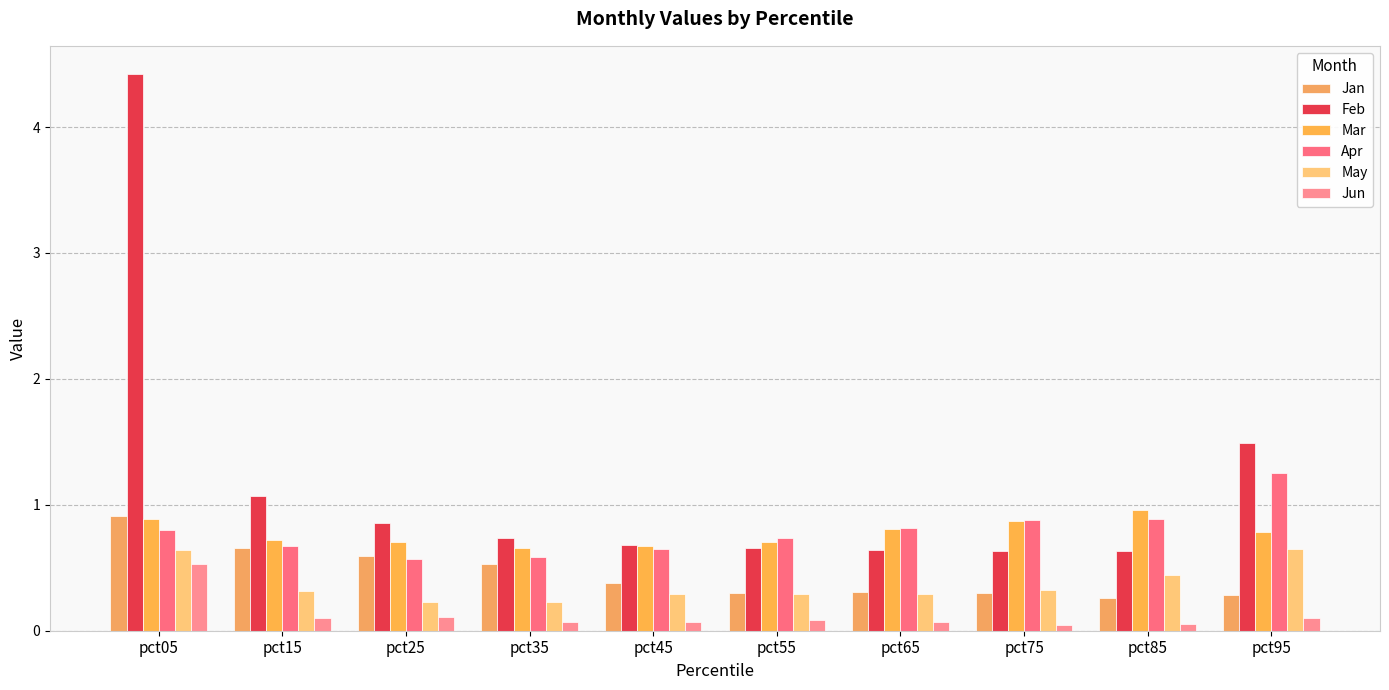

At how many categories does at least one series exceed 1?

3